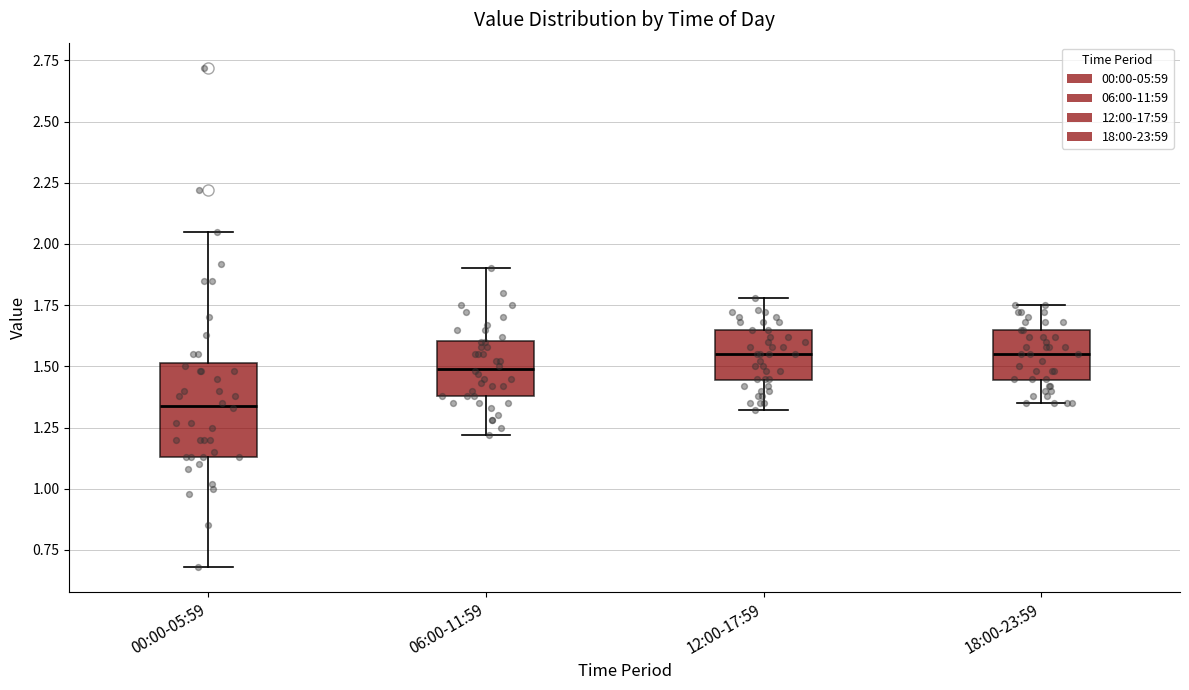

Reading left to right, transcribe this box plot: for each box, give where its median line is, the range the box spans, and where its two whiskers end, as read against the y-axis. The values are not printed on the chart, so give them approximately, as read against the axis.

00:00-05:59: median 1.35, box 1.15 to 1.50, whiskers 0.70 to 2.05
06:00-11:59: median 1.50, box 1.40 to 1.60, whiskers 1.20 to 1.90
12:00-17:59: median 1.55, box 1.45 to 1.65, whiskers 1.30 to 1.80
18:00-23:59: median 1.55, box 1.45 to 1.65, whiskers 1.35 to 1.75